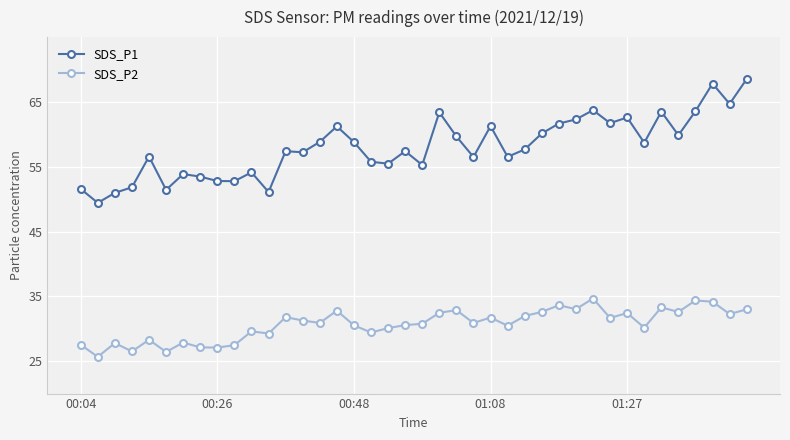

Which series has the largest range (max minus min)?

SDS_P1